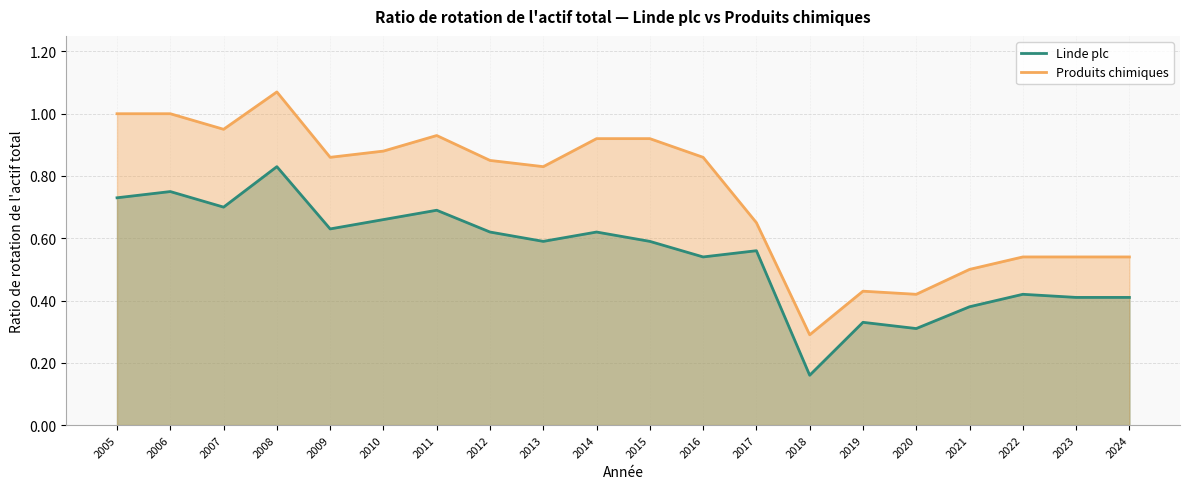

Reading left to right, transcribe all the data shown in this chart.

Linde plc: 2005=0.7	2006=0.8	2007=0.7	2008=0.8	2009=0.6	2010=0.7	2011=0.7	2012=0.6	2013=0.6	2014=0.6	2015=0.6	2016=0.5	2017=0.6	2018=0.2	2019=0.3	2020=0.3	2021=0.4	2022=0.4	2023=0.4	2024=0.4
Produits chimiques: 2005=1.0	2006=1.0	2007=0.9	2008=1.1	2009=0.9	2010=0.9	2011=0.9	2012=0.8	2013=0.8	2014=0.9	2015=0.9	2016=0.9	2017=0.7	2018=0.3	2019=0.4	2020=0.4	2021=0.5	2022=0.5	2023=0.5	2024=0.5